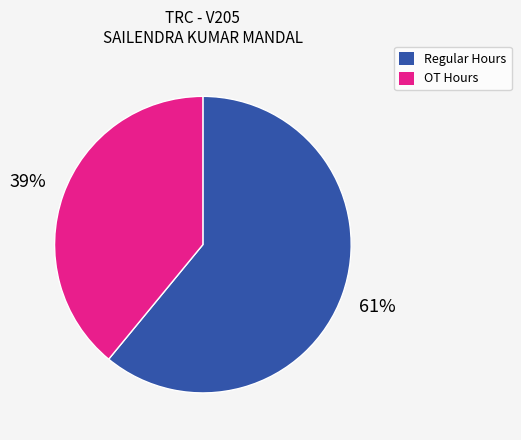

Is there any slice that represents more than half of the pie?

Yes